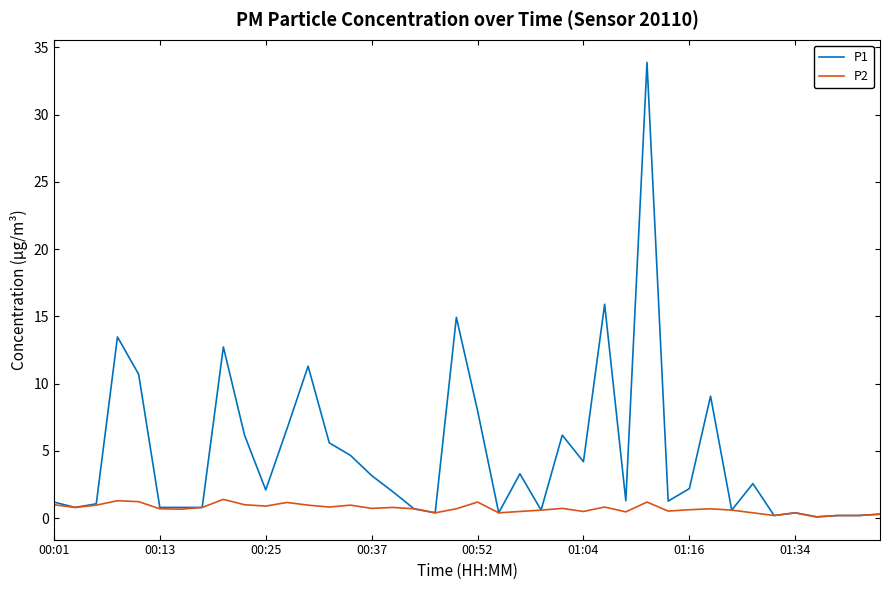

What is the maximum value for P1?

33.9